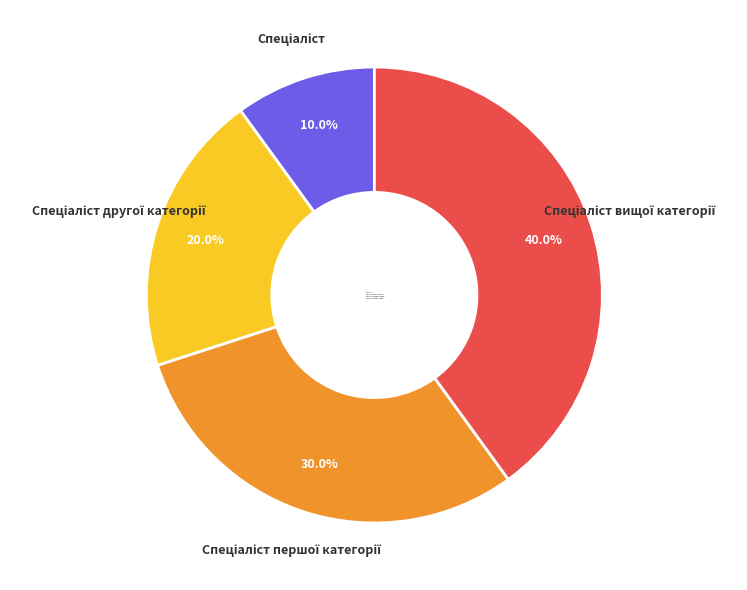

Count the number of slices in the pie.

4